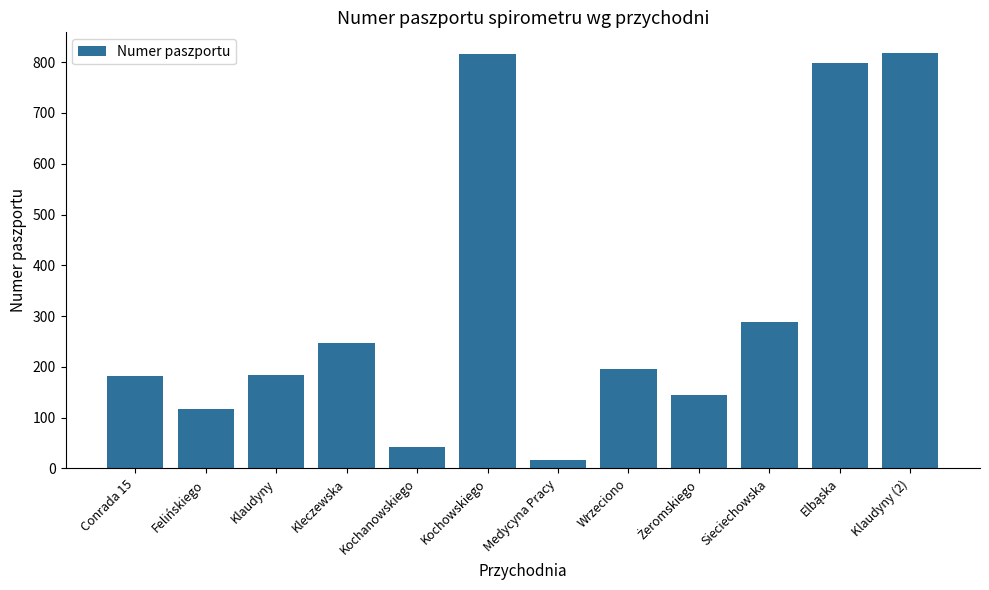

What is the greatest value displayed?

818